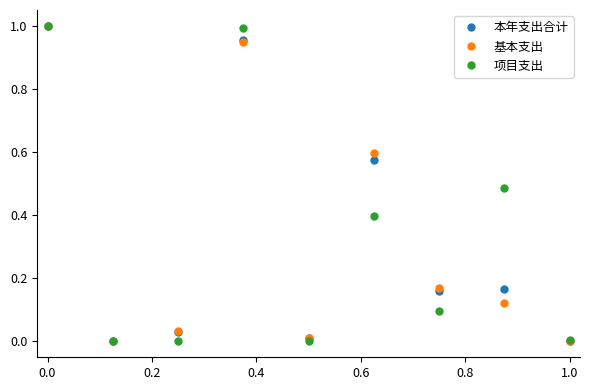

Does the chart display data point markers on the line(s)?

Yes